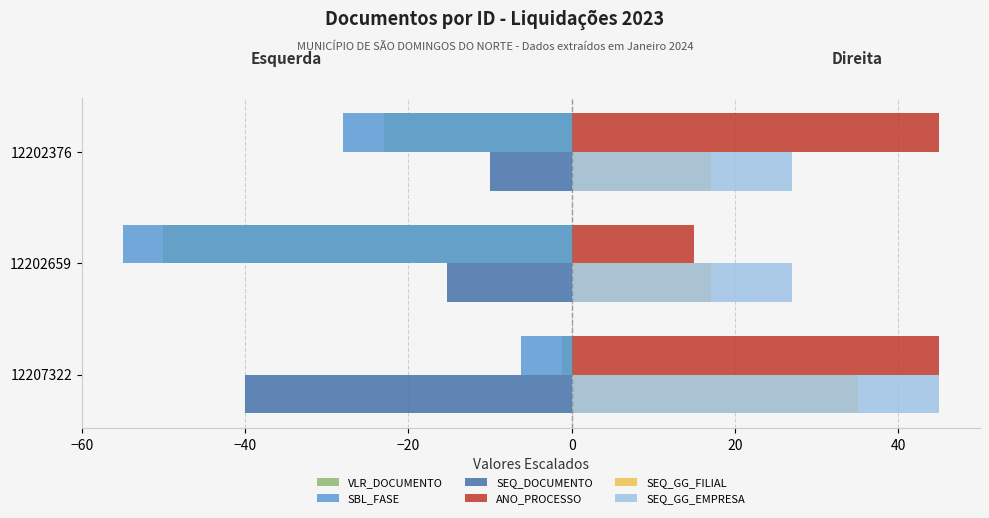

At which label is VLR_DOCUMENTO closest to -25?

12202376